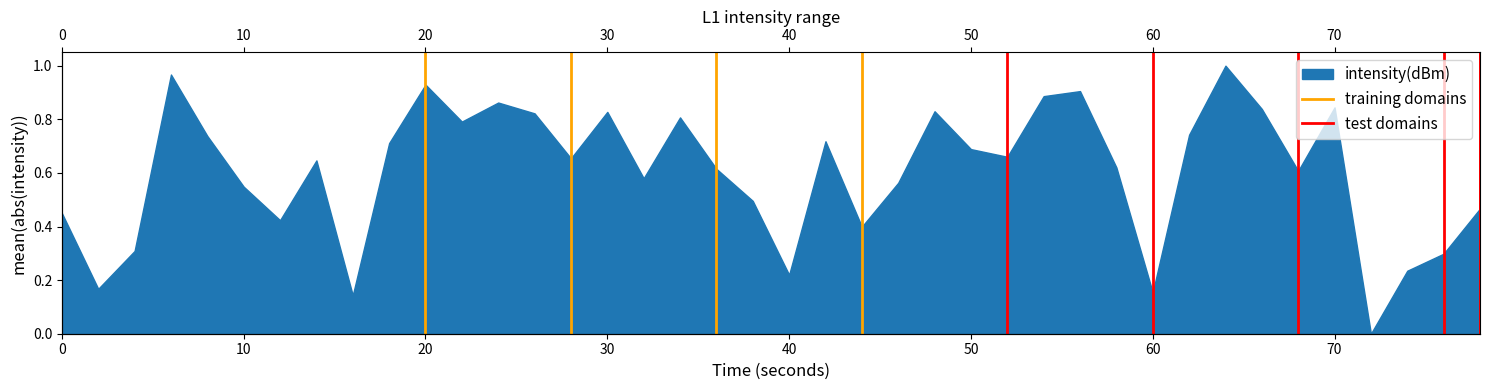

Between 0 and 10, which is larger?

10